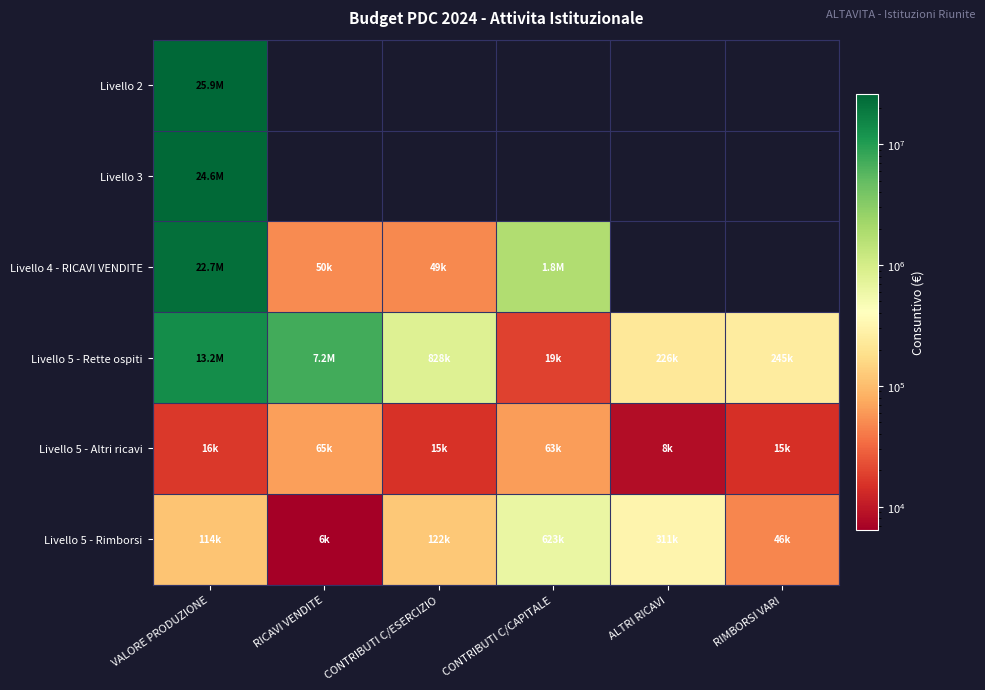

At how many categories does at least one series exceed 25785557?

1